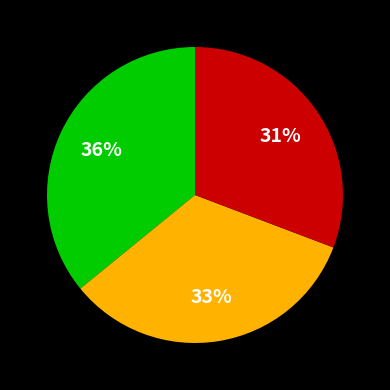

Count the number of slices in the pie.

3